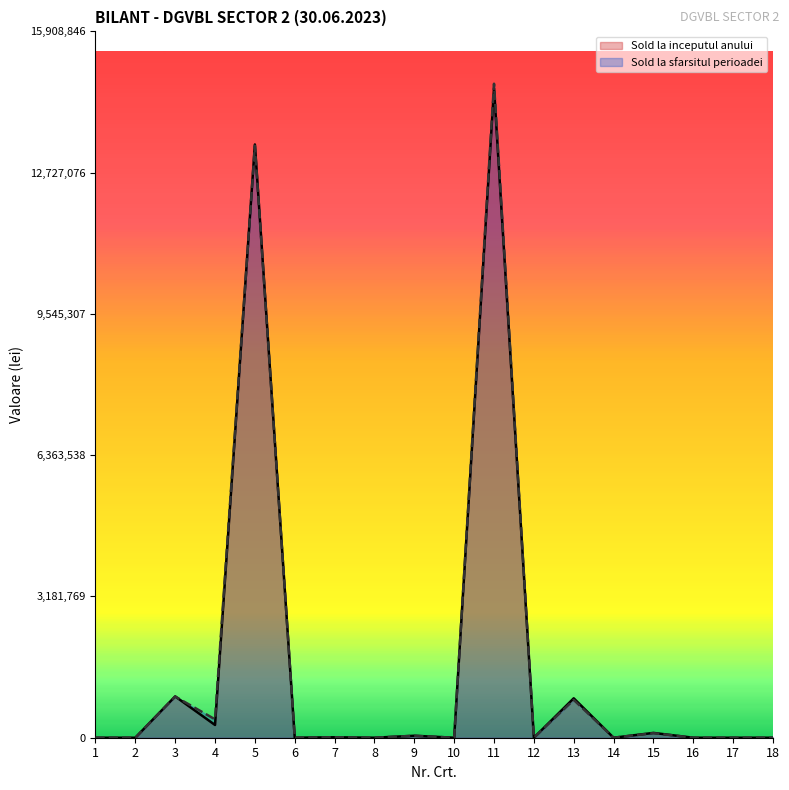

What is the difference between the maximum and second lowest values in the Sold la sfarsitul perioadei series?

14730413